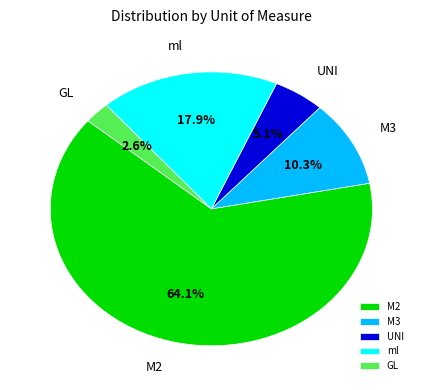

To the nearest percent, what percentage of the pie is M2?

64%